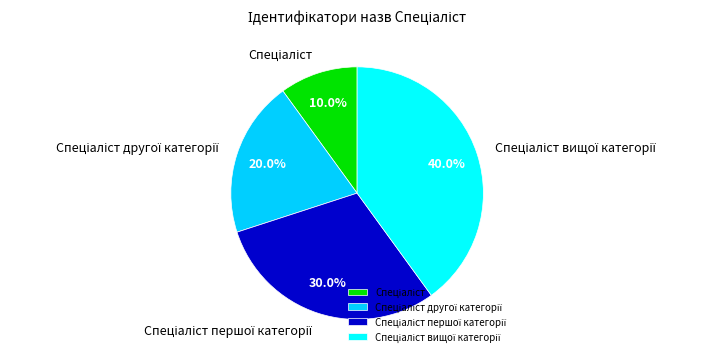

Is there any slice that represents more than half of the pie?

No